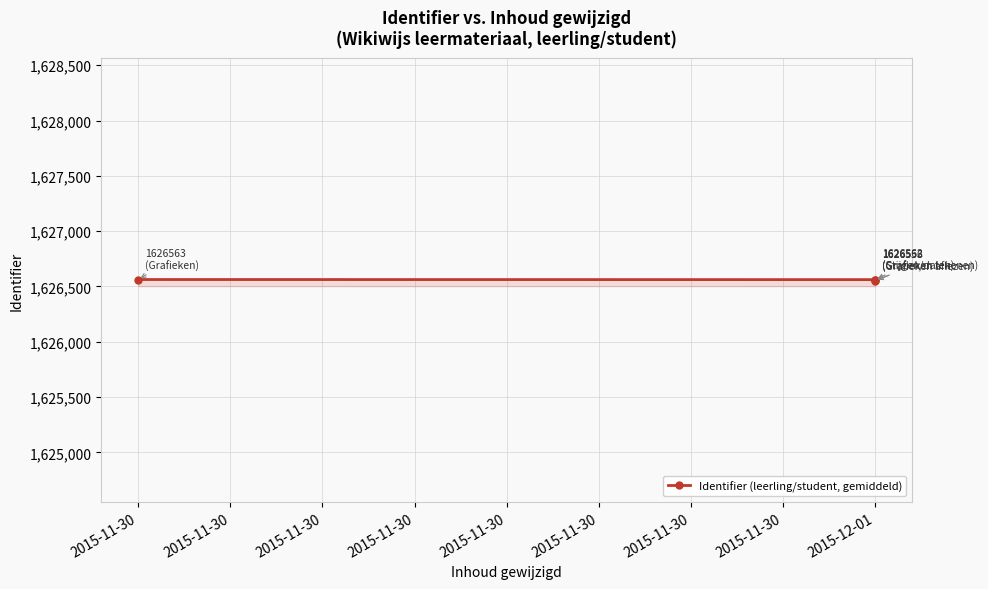

What is the average value?

1626558